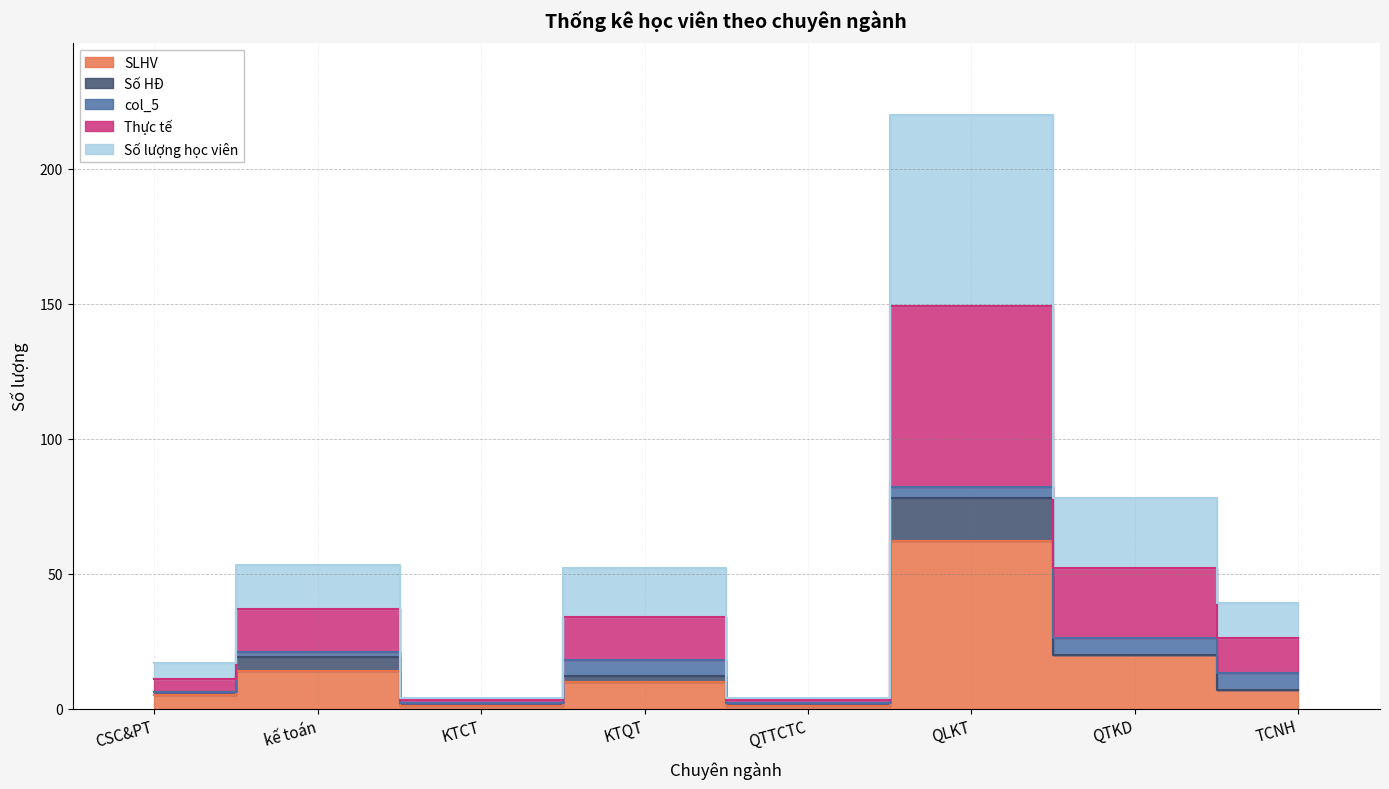

What is the maximum value for SLHV?

62